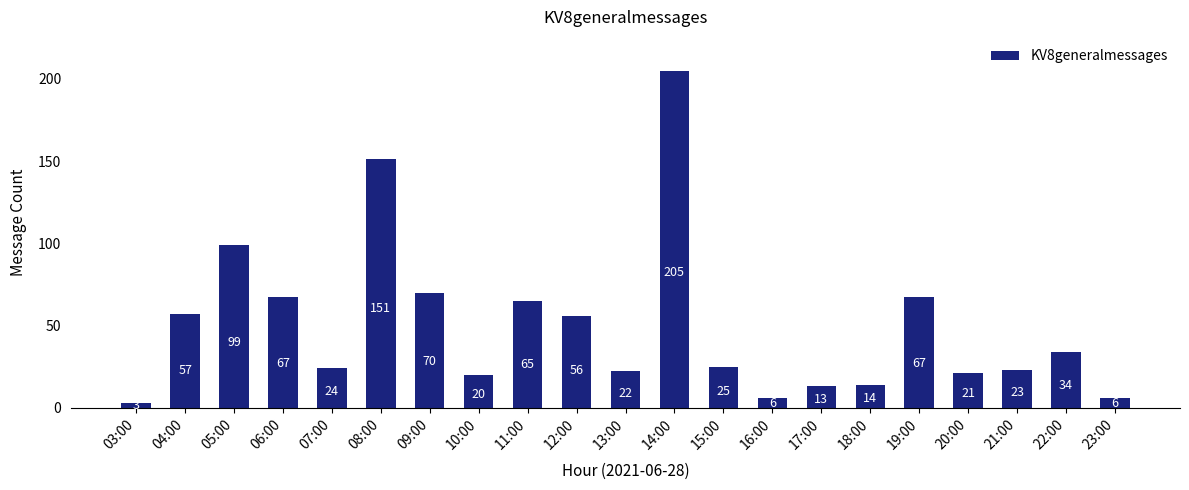

How many data points does each series have?

21